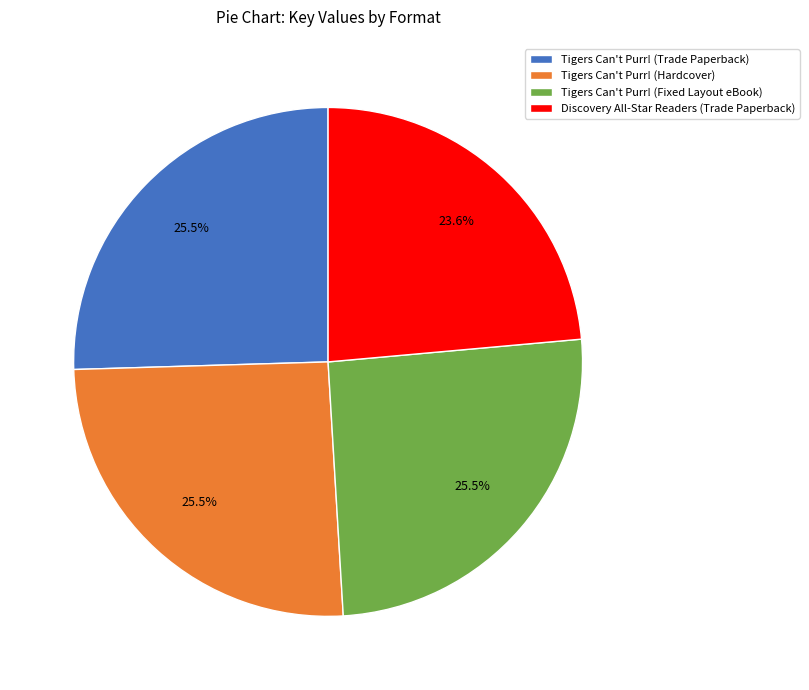

How many segments does this pie chart have?

4